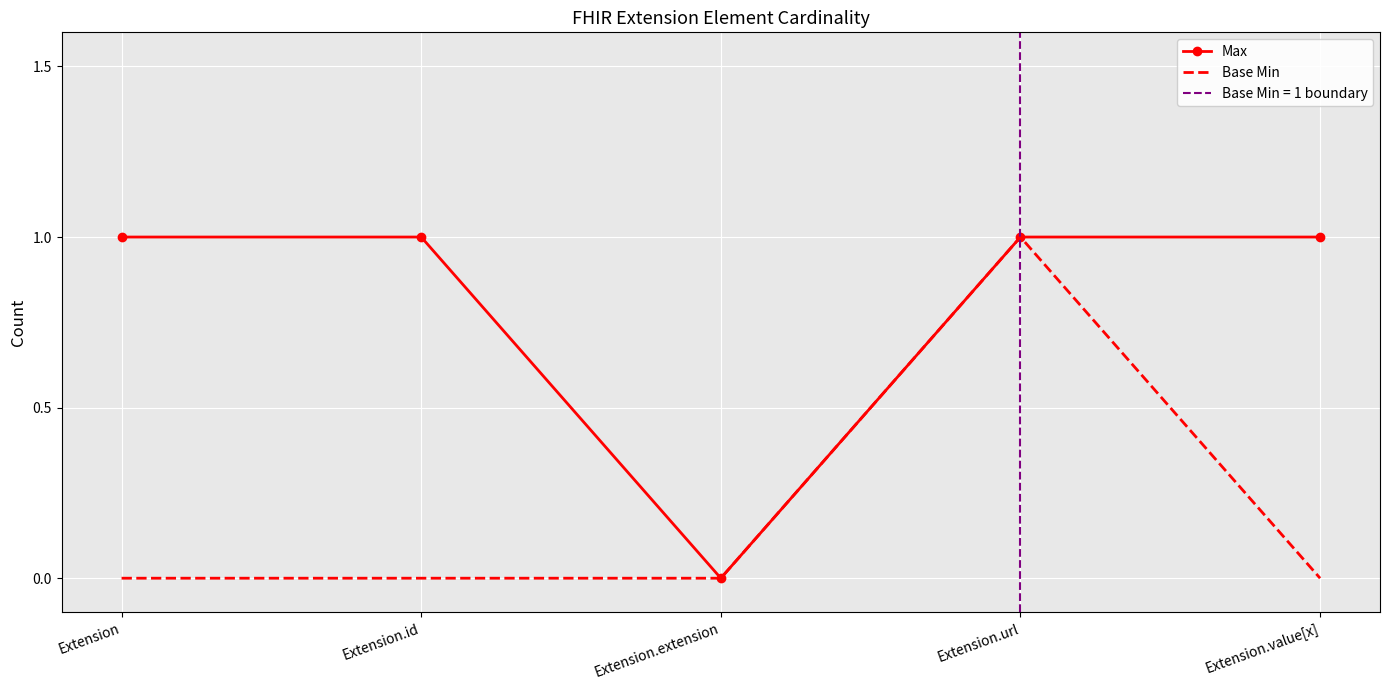

How many data points does each series have?

5